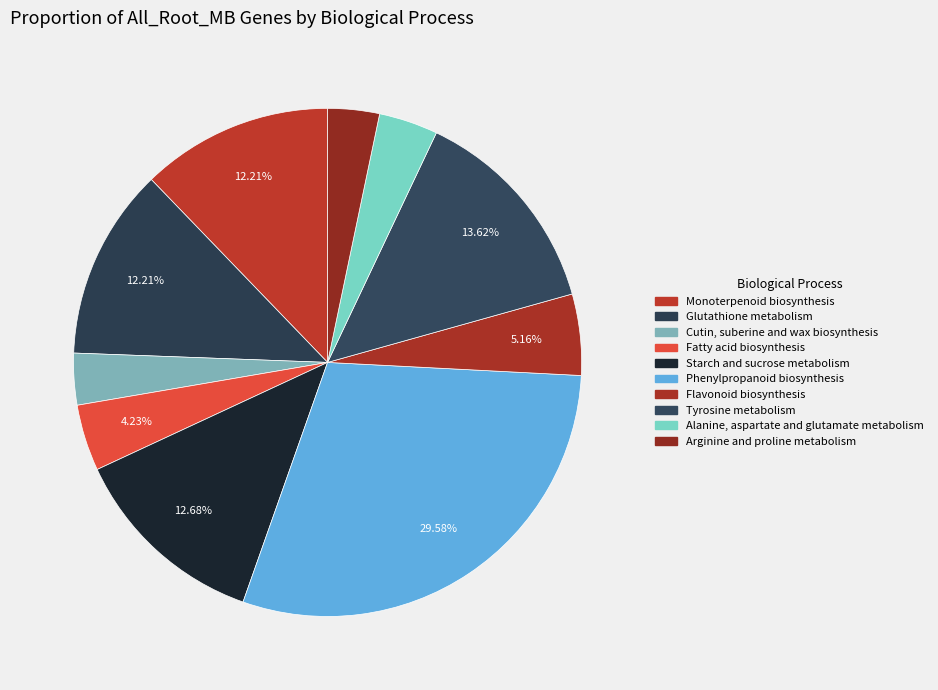

Does any single category account for the majority?

No